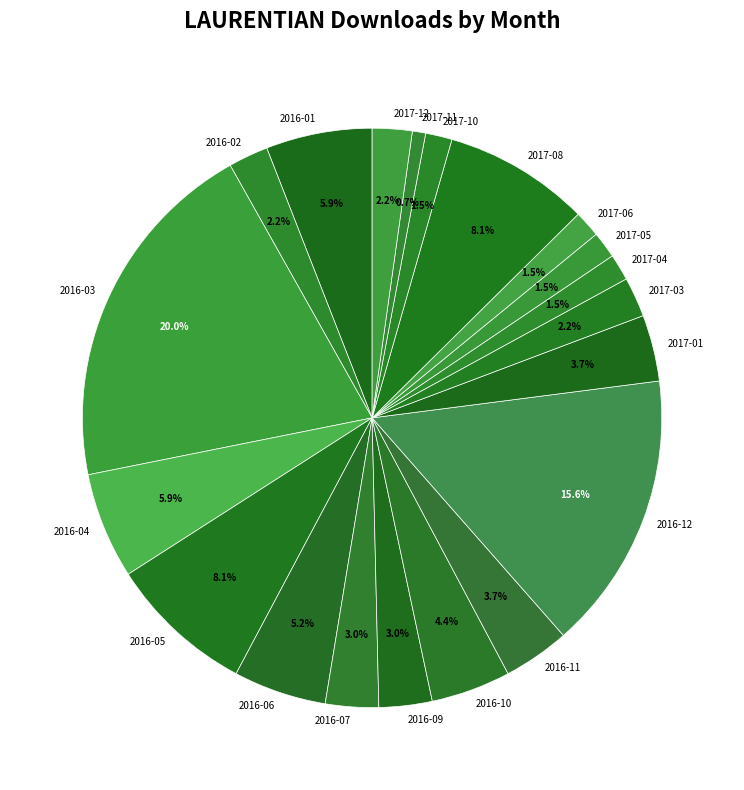

True or false: 2016-09 accounts for 15% of the total.

False